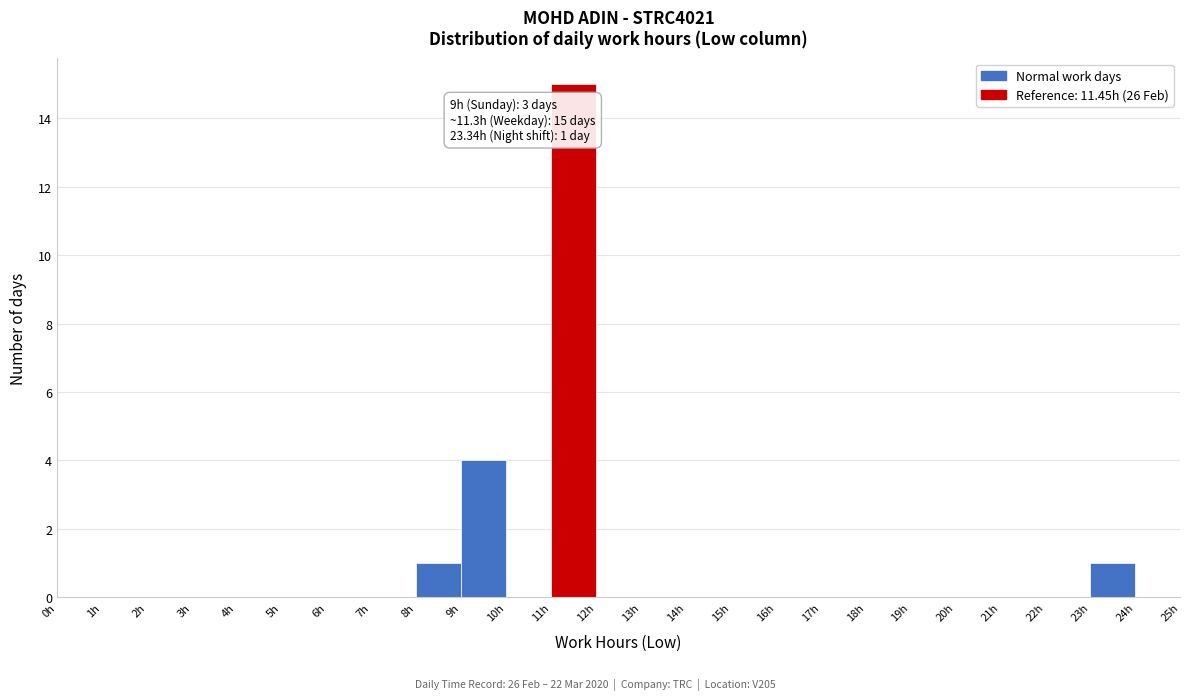

Which range on the x-axis has the tallest bar?

11 to 12